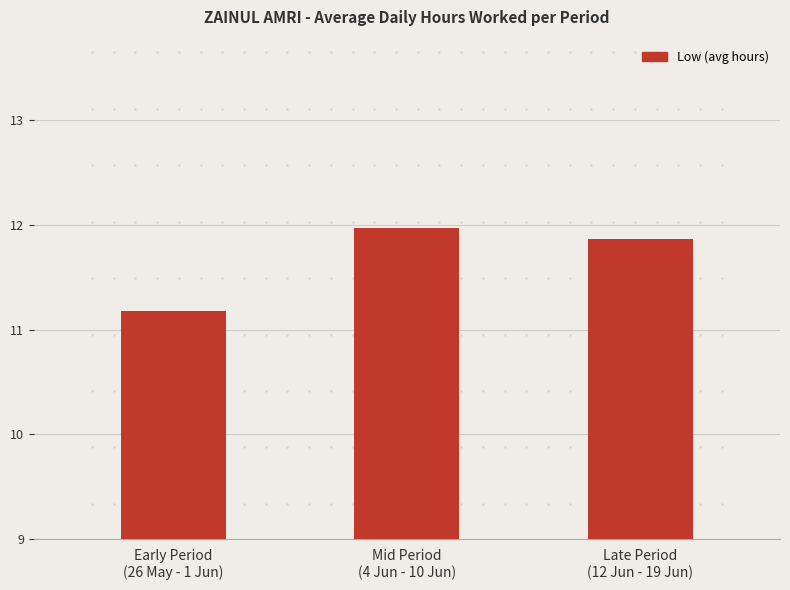

Which has a higher value, Early Period
(26 May - 1 Jun) or Late Period
(12 Jun - 19 Jun)?

Late Period
(12 Jun - 19 Jun)